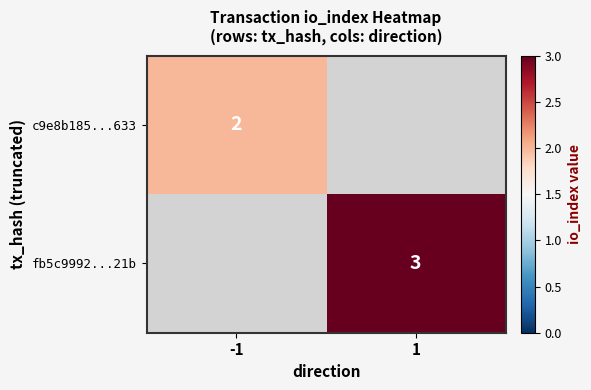

True or false: fb5c9992...21b has a value of 1 at 1.

False